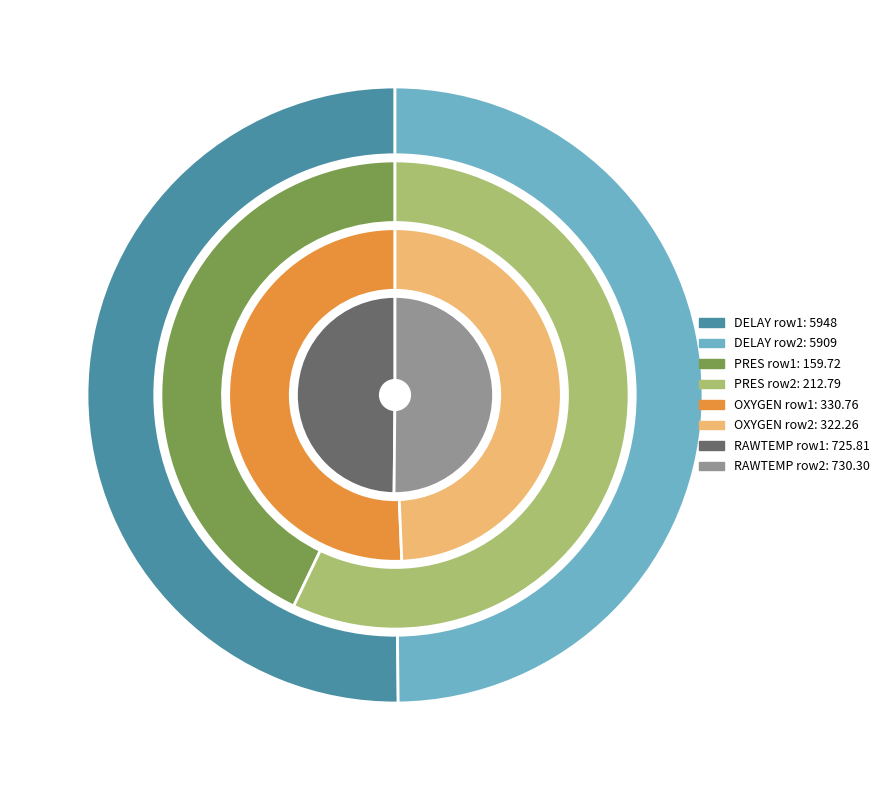

True or false: 1340594962 accounts for 40% of the total.

False